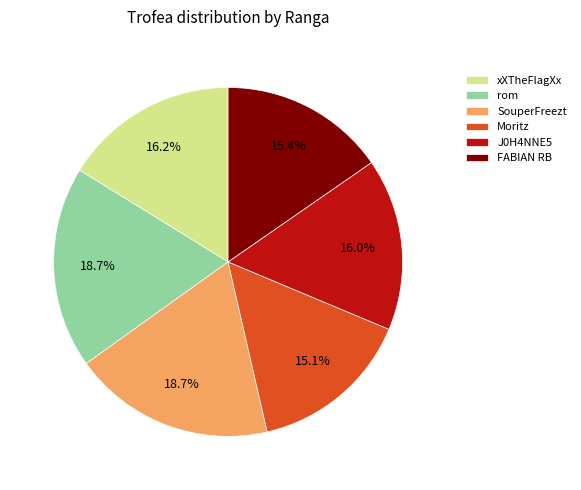

Is FABIAN RB the majority of the pie?

No